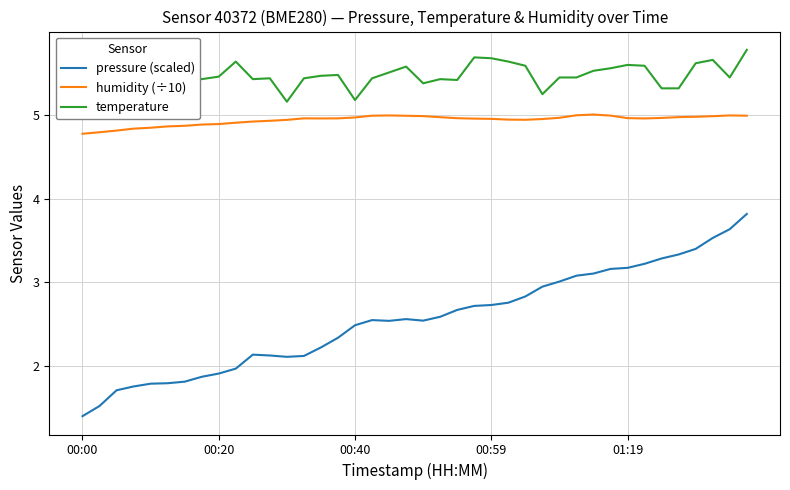

Rank the series by their average value, from highest to lowest.

temperature, humidity (÷10), pressure (scaled)